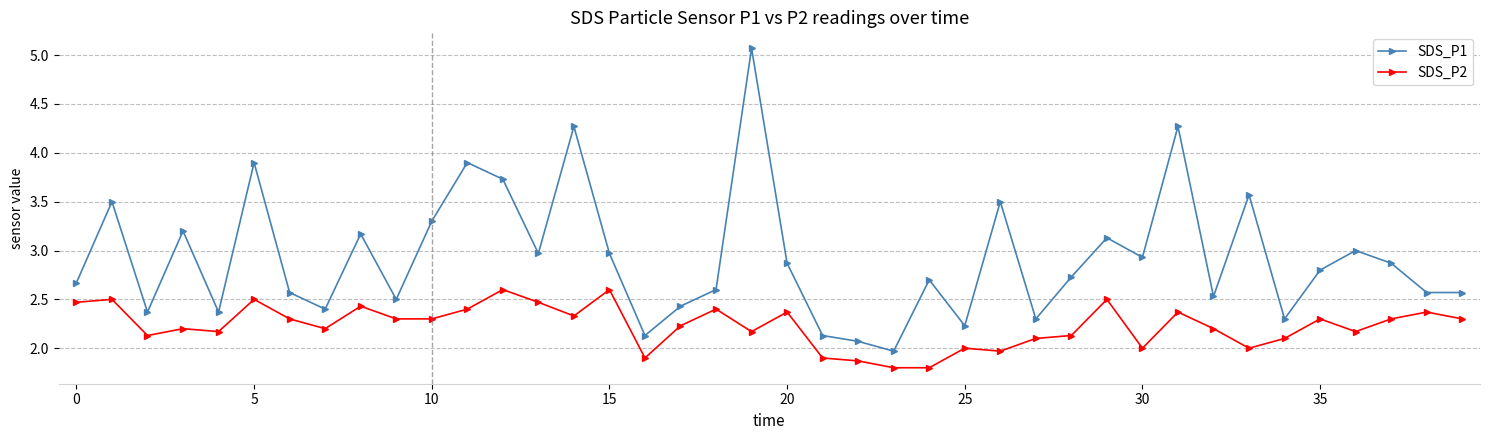

What is the value of the SDS_P1 point at the 9th from the left?

3.2